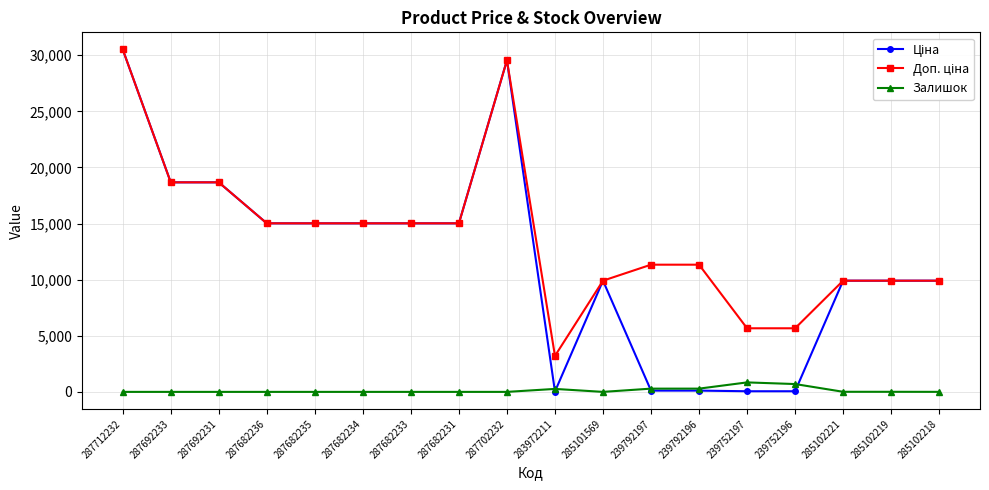

What is the label of the 1st point from the left?

287712232